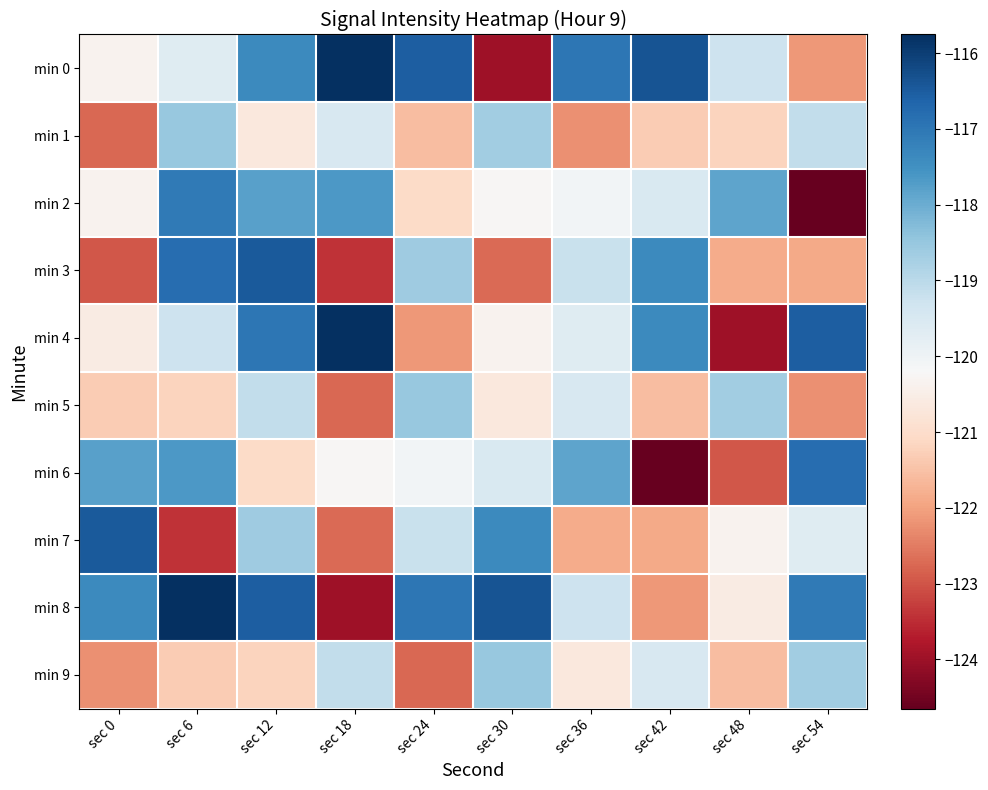

Which series has the largest total across all categories?

min 8